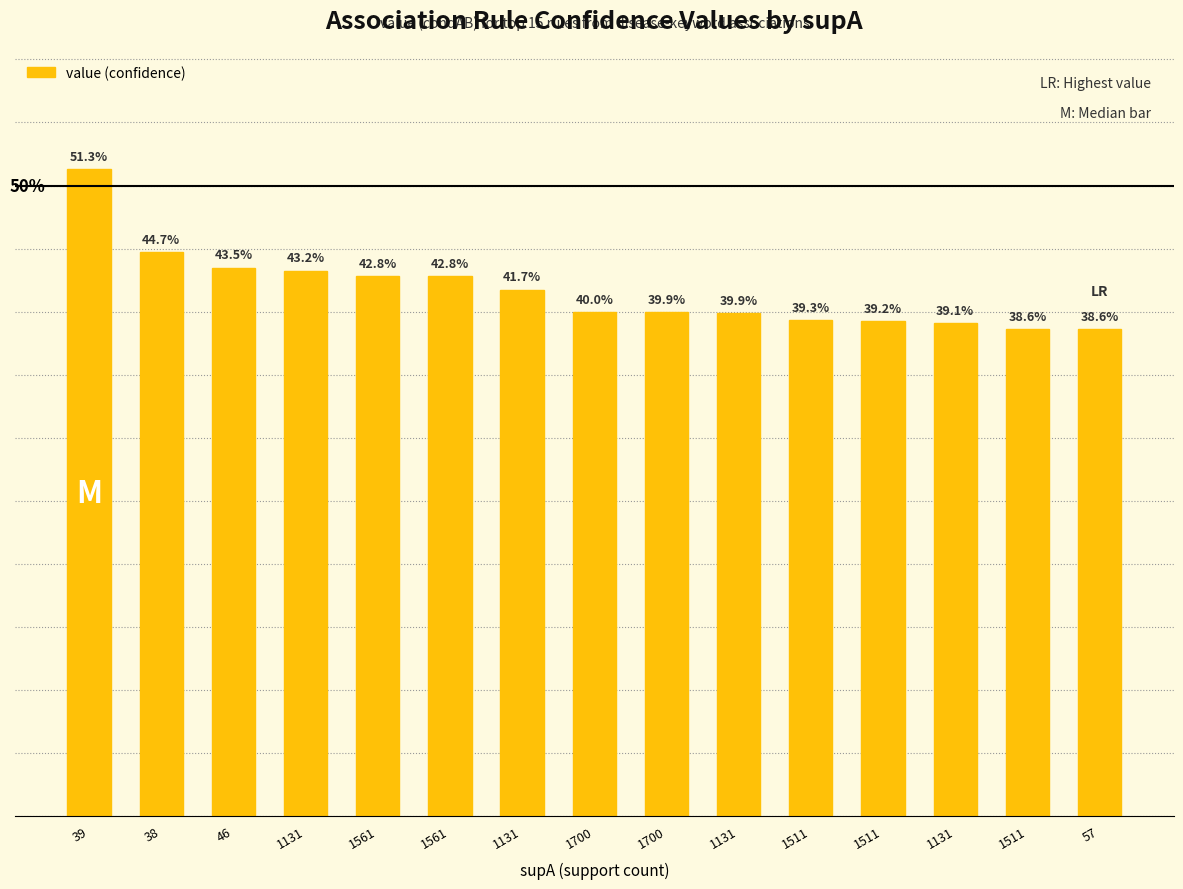

Are the bars horizontal?

No